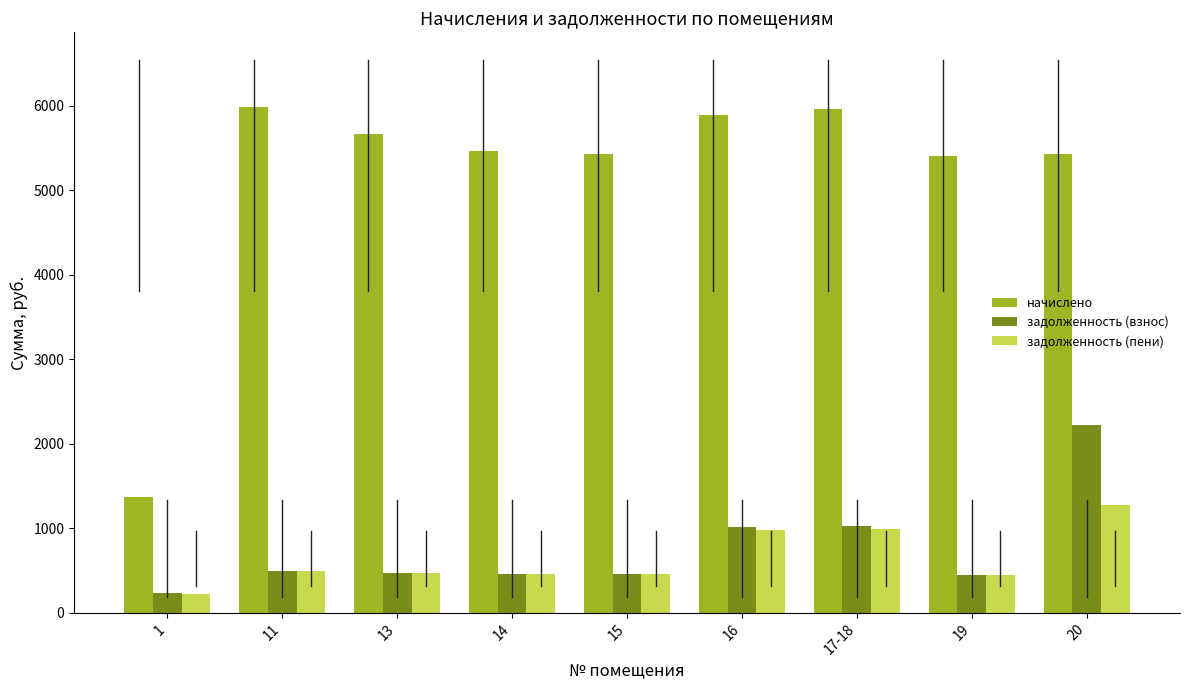

What is the difference between the maximum and minimum values in the задолженность (взнос) series?

1984.4